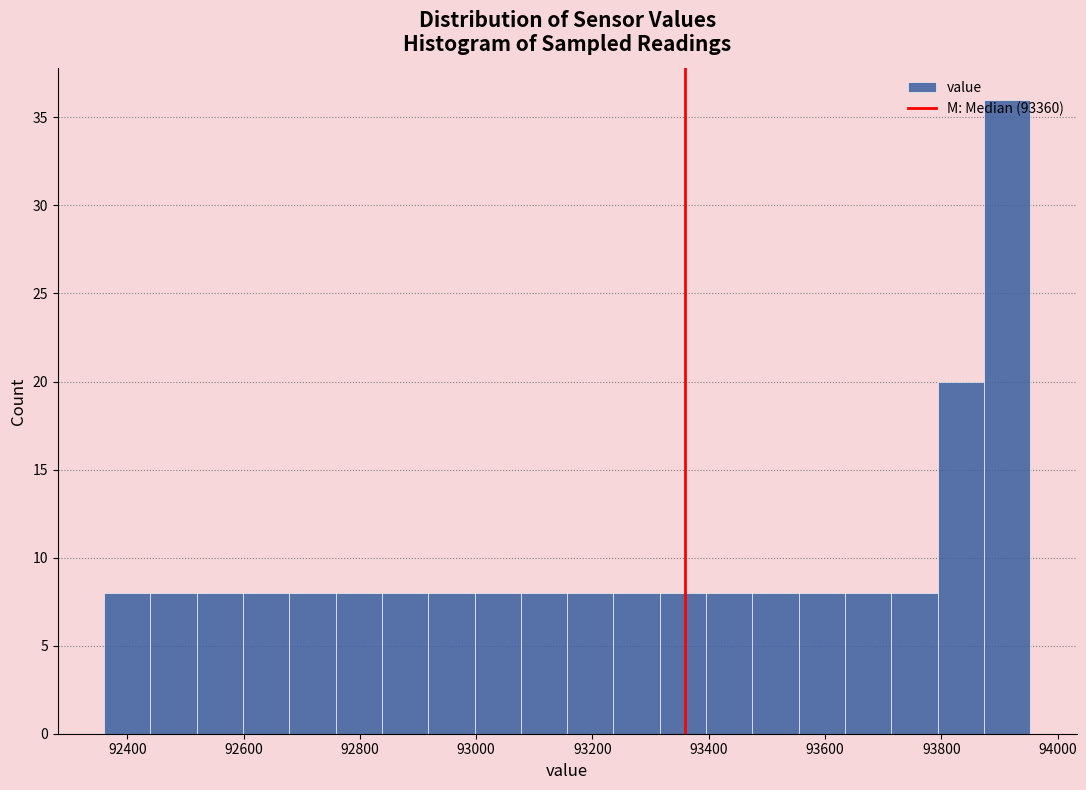

Read against the x-axis, roughly where is the centre of the tallest bar?

93920